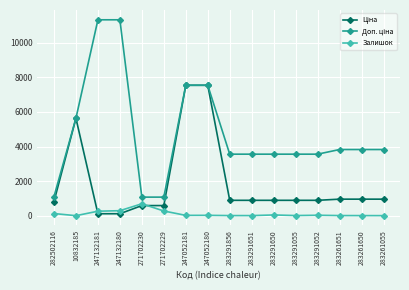

What is the maximum value shown in the chart?

11334.0